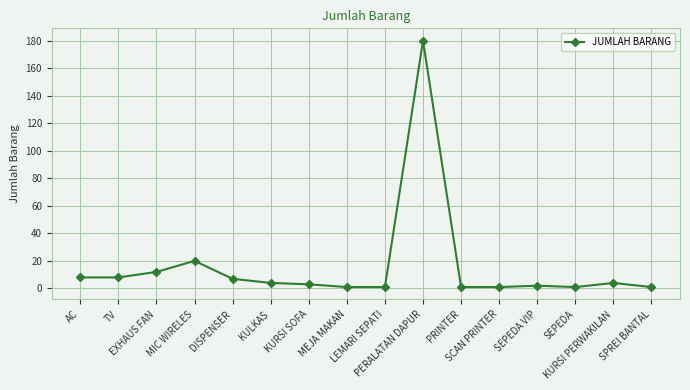

The chart shows a value of 4 at KURSI PERWAKILAN. True or false?

True